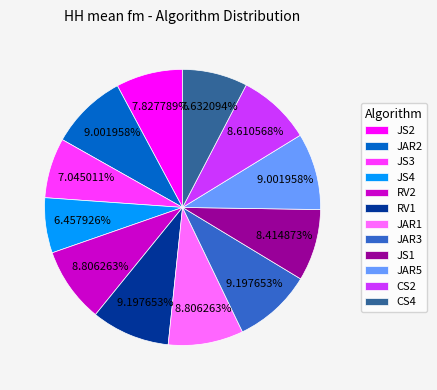

Is the sum of JS3 and JAR2 greater than half?

No